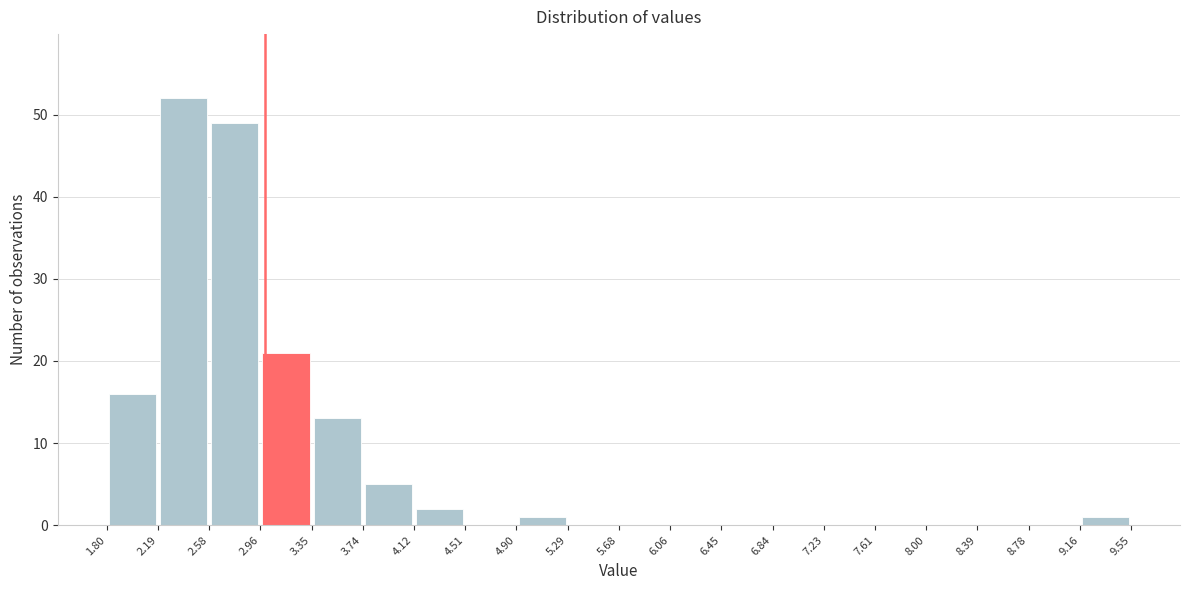

How tall is the bar that spans 2.19 to 2.58 on the x-axis? The values are not printed on the chart, so give them approximately, as read against the axis.

52